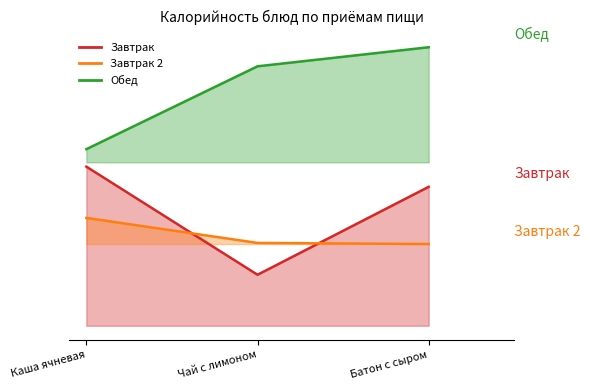

What is the sum of all Завтрак values?

512.5